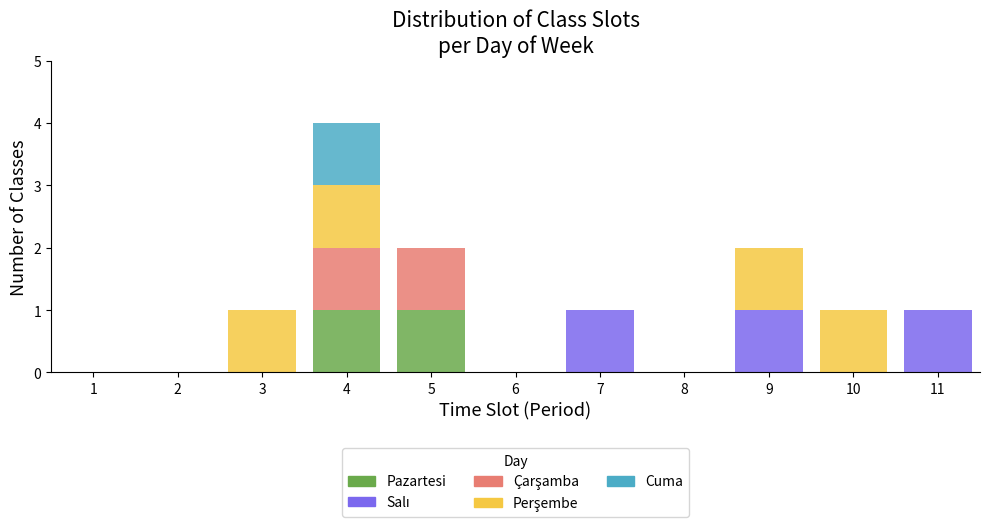

At which category is the sum across all series the highest?

4